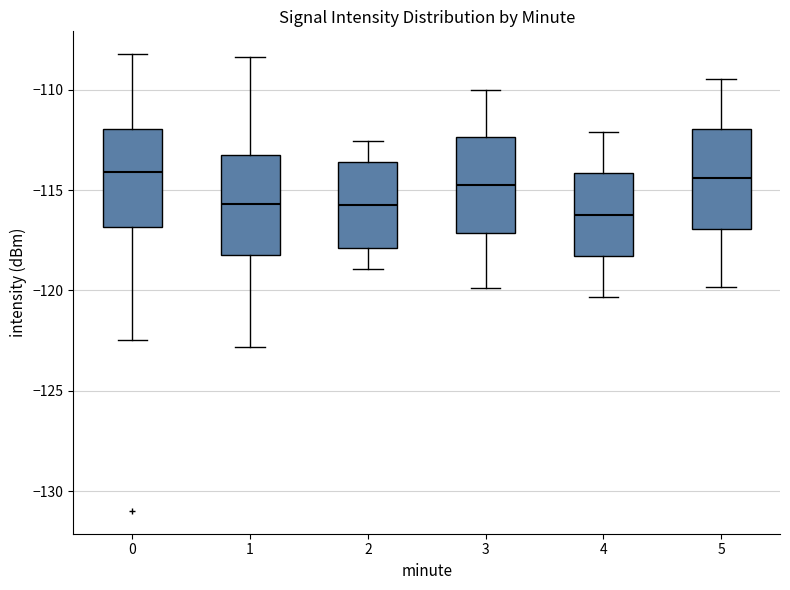

Where does the upper whisker of the box at x = 2 end on the y-axis? The values are not printed on the chart, so give them approximately, as read against the axis.

-112.5